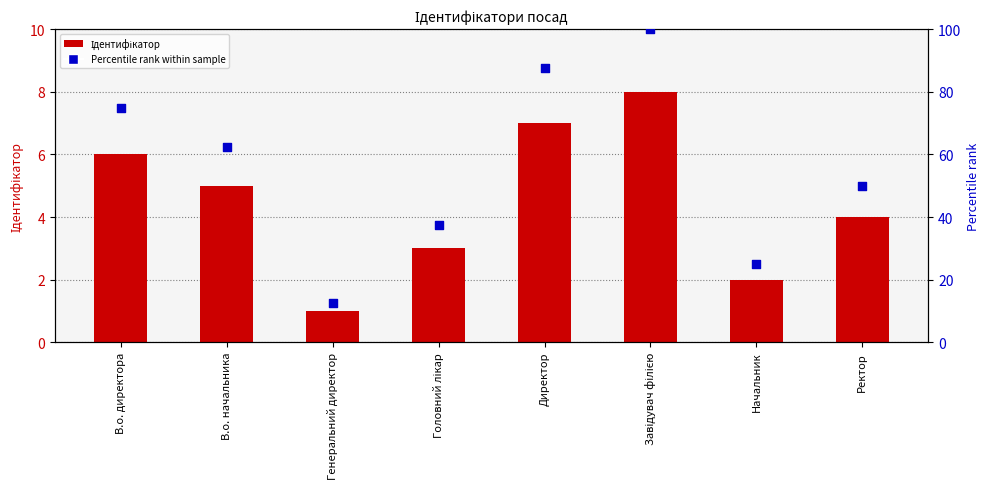

Is the value of Ідентифікатор at Ректор greater than the value of Percentile rank at Начальник?

No